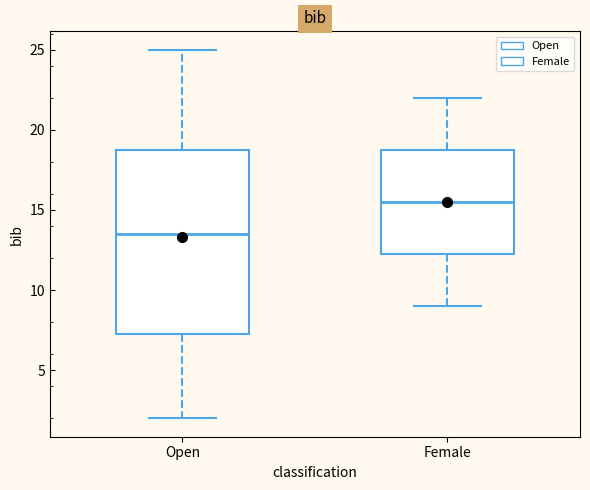

Where does the lower whisker of the box for Female end on the y-axis? The values are not printed on the chart, so give them approximately, as read against the axis.

9.0